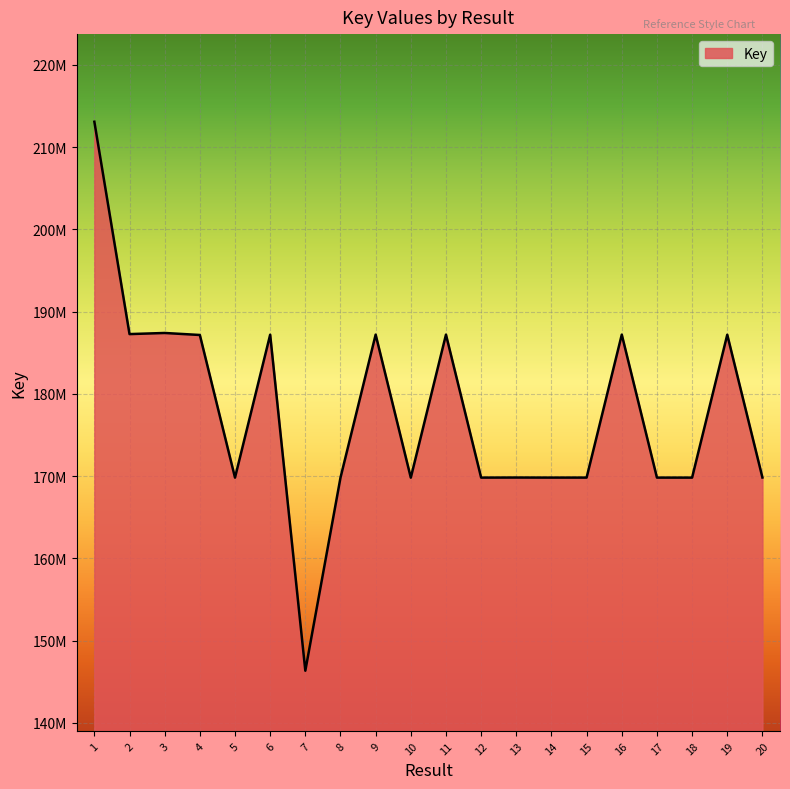

Where is the first local minimum?

2